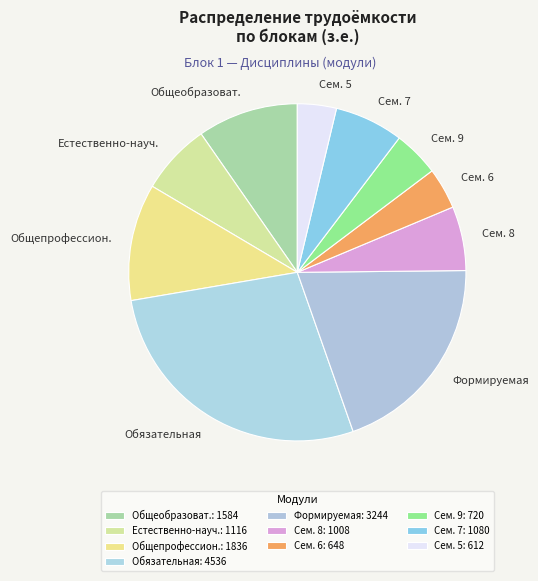

Approximately how many times larger is the value at Сем. 8 compared to Сем. 5?

1.6